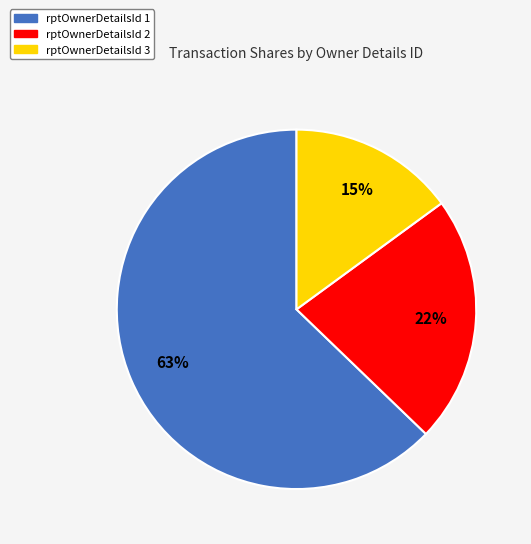

Count the number of slices in the pie.

3